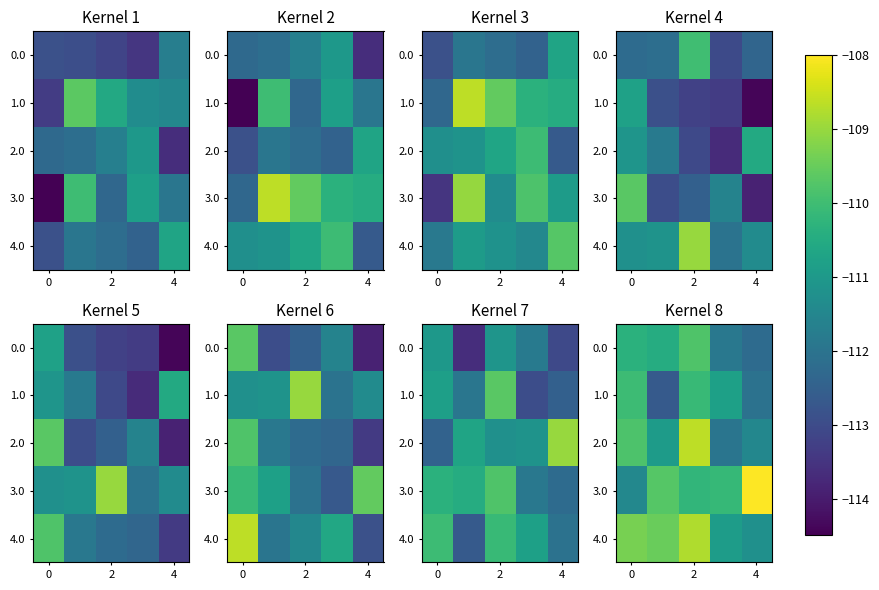

What is the sum of the 0.0 values at 2 and 4?

-222.0